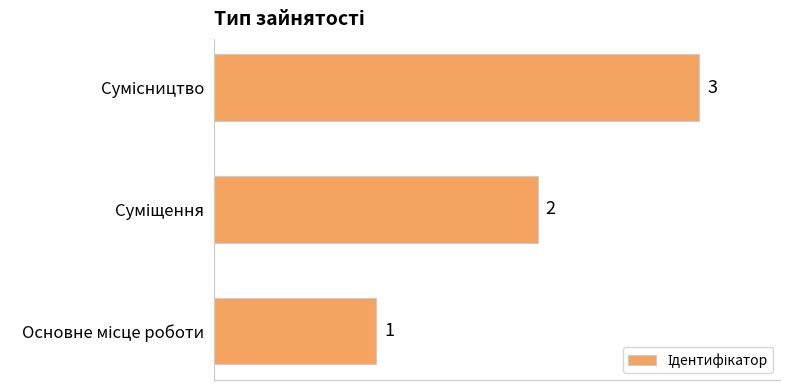

Count the values in the range 1 to 3.

3